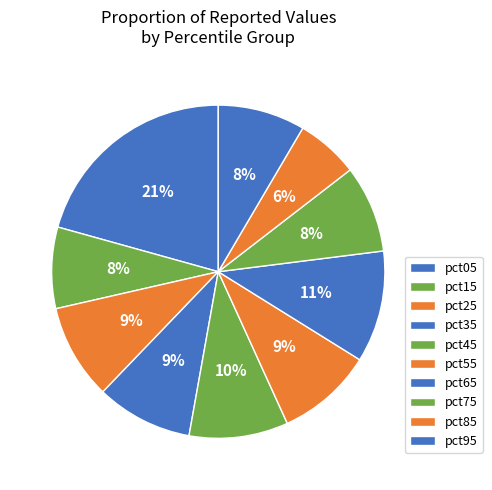

Is there any slice that represents more than half of the pie?

No